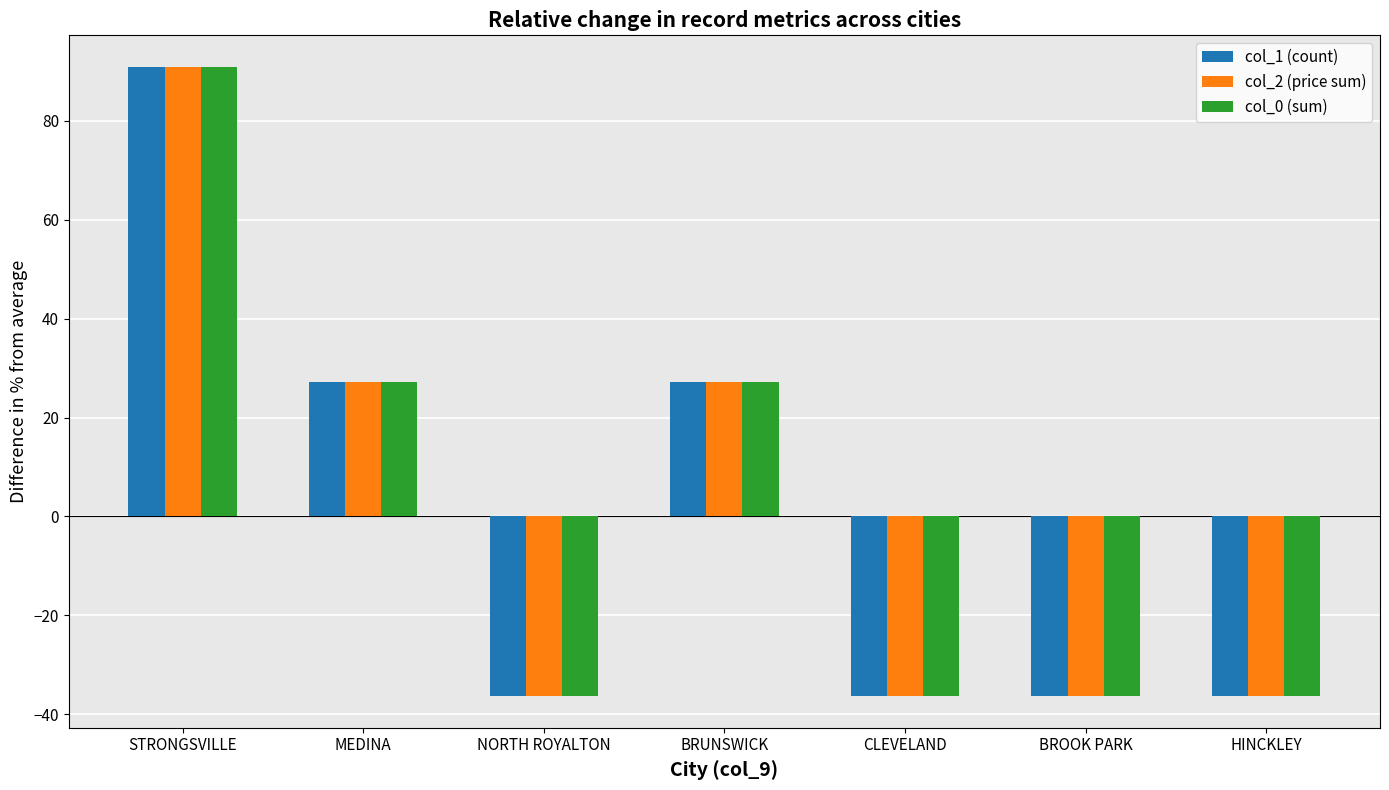

The col_2 (price sum) series shows 39.7 at BRUNSWICK. True or false?

False